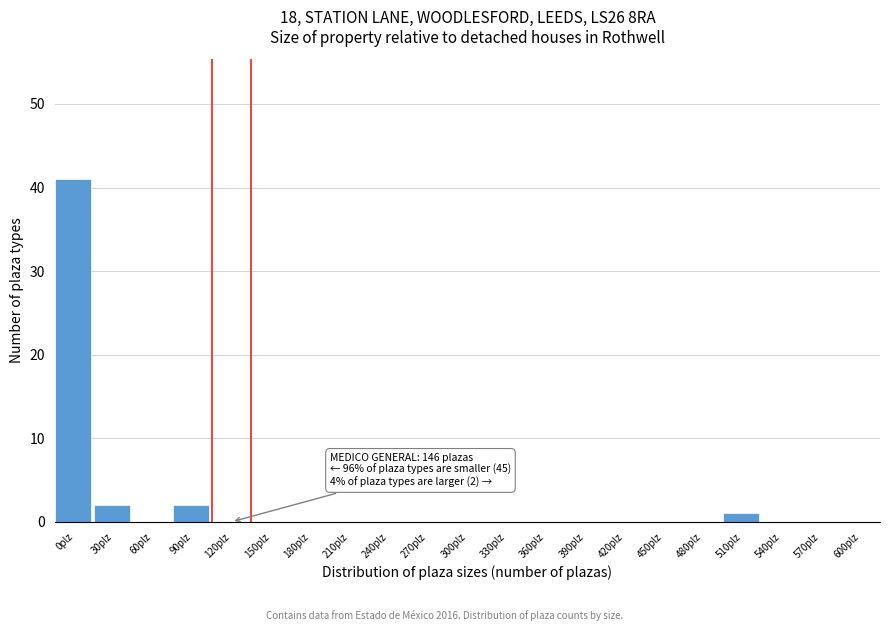

Reading left to right, transcribe all the data shown in this chart.

0plz=41	30plz=2	60plz=0	90plz=2	120plz=0	150plz=0	180plz=0	210plz=0	240plz=0	270plz=0	300plz=0	330plz=0	360plz=0	390plz=0	420plz=0	450plz=0	480plz=0	510plz=1	540plz=0	570plz=0	600plz=0